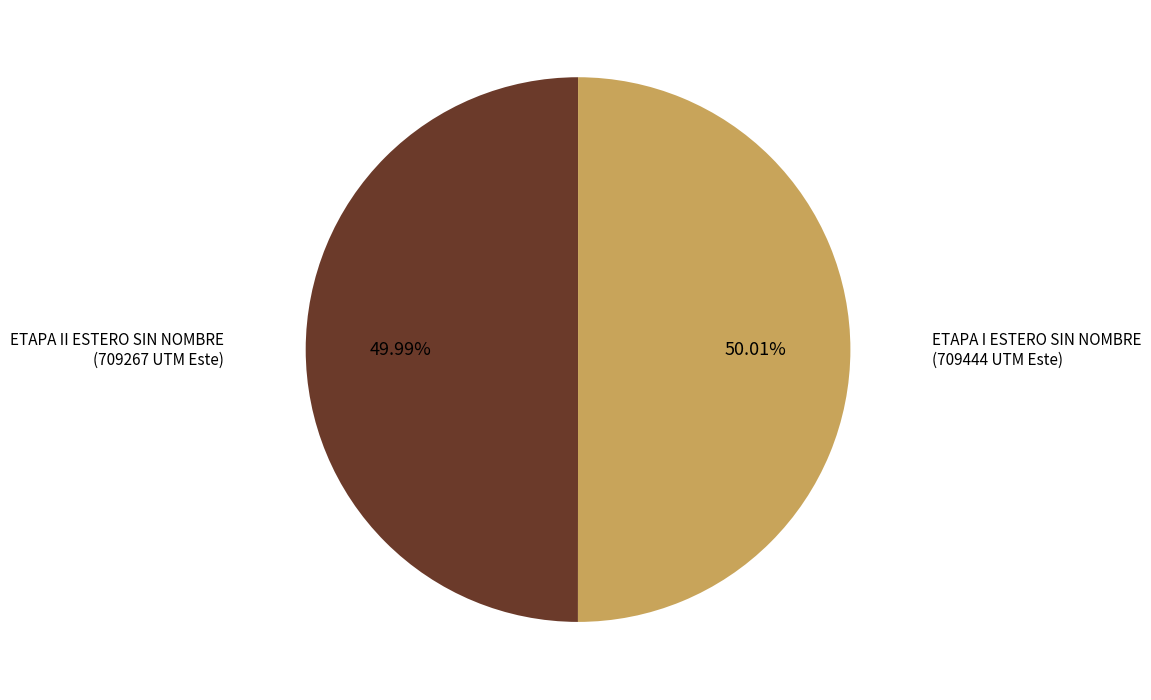

To the nearest percent, what percentage of the pie is ETAPA II ESTERO SIN NOMBRE?

50%